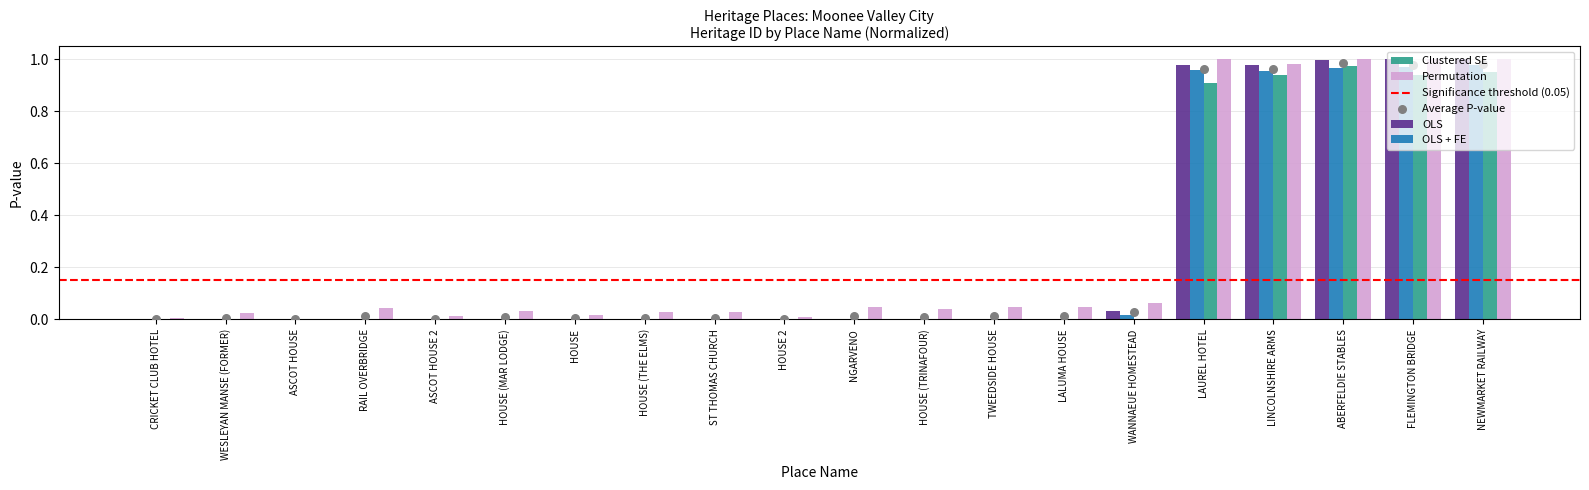

Which series has the largest Y range (max minus min)?

OLS